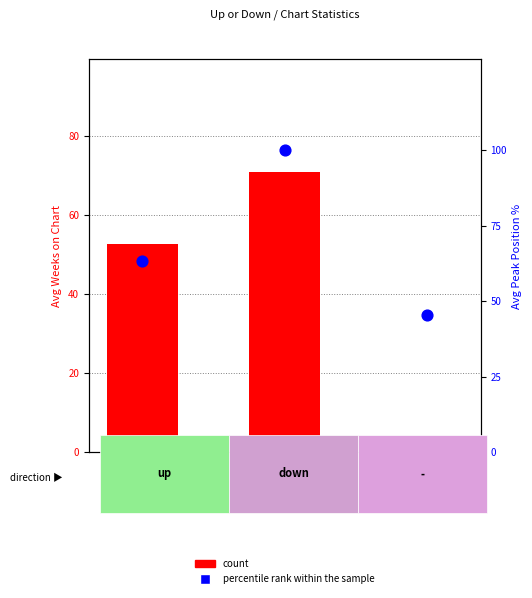

What is the total value across all series at 2?

46.5